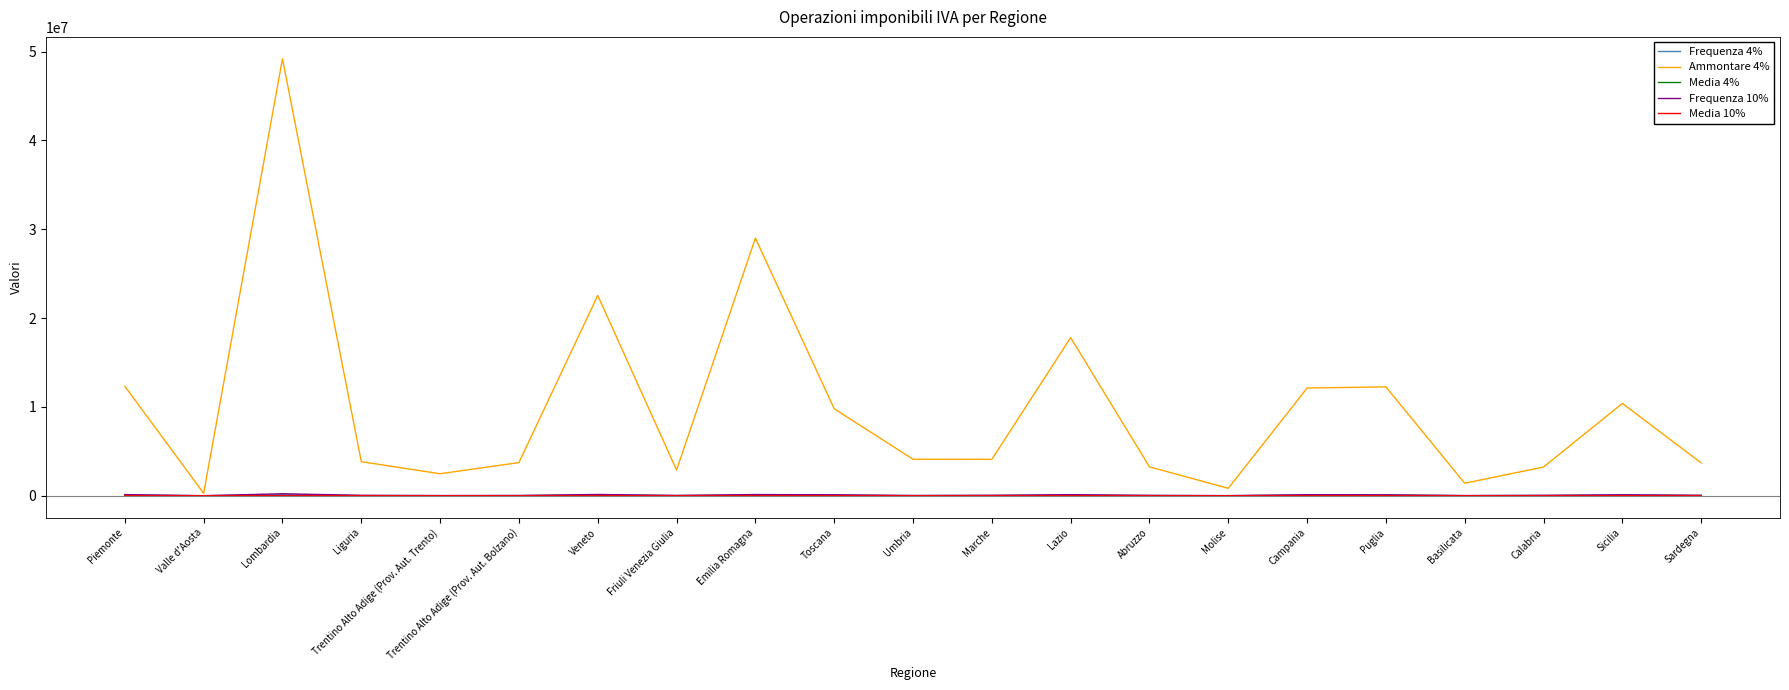

At which category does the chart reach its peak across all series?

Lombardia